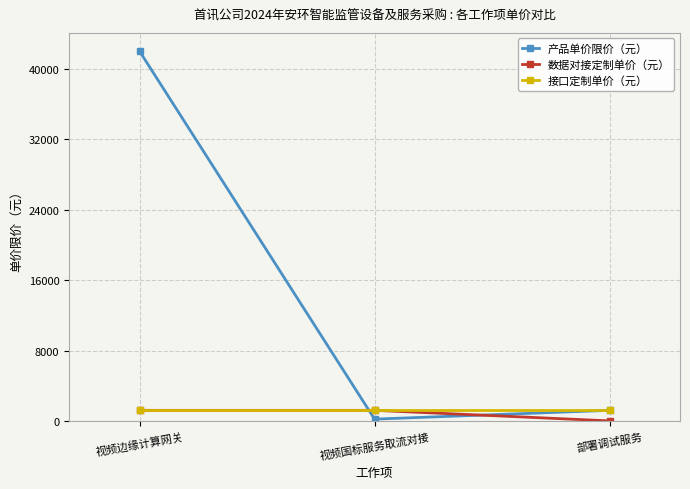

At which category is the sum across all series the highest?

视频边缘计算网关